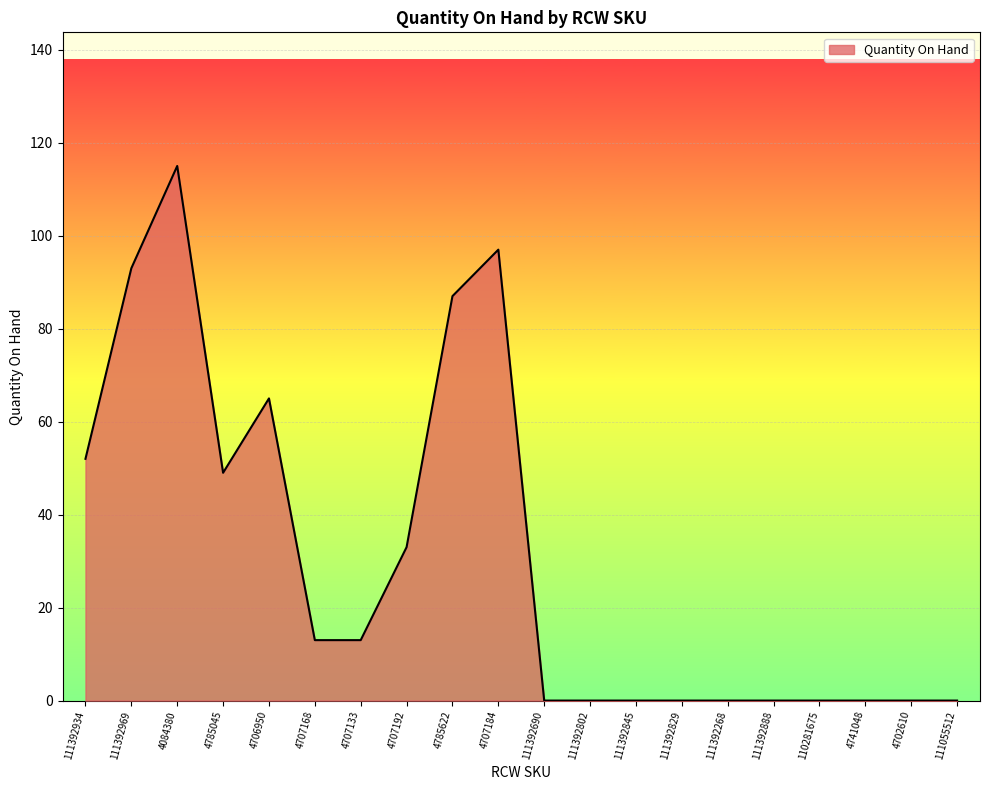

What is the average value?

31